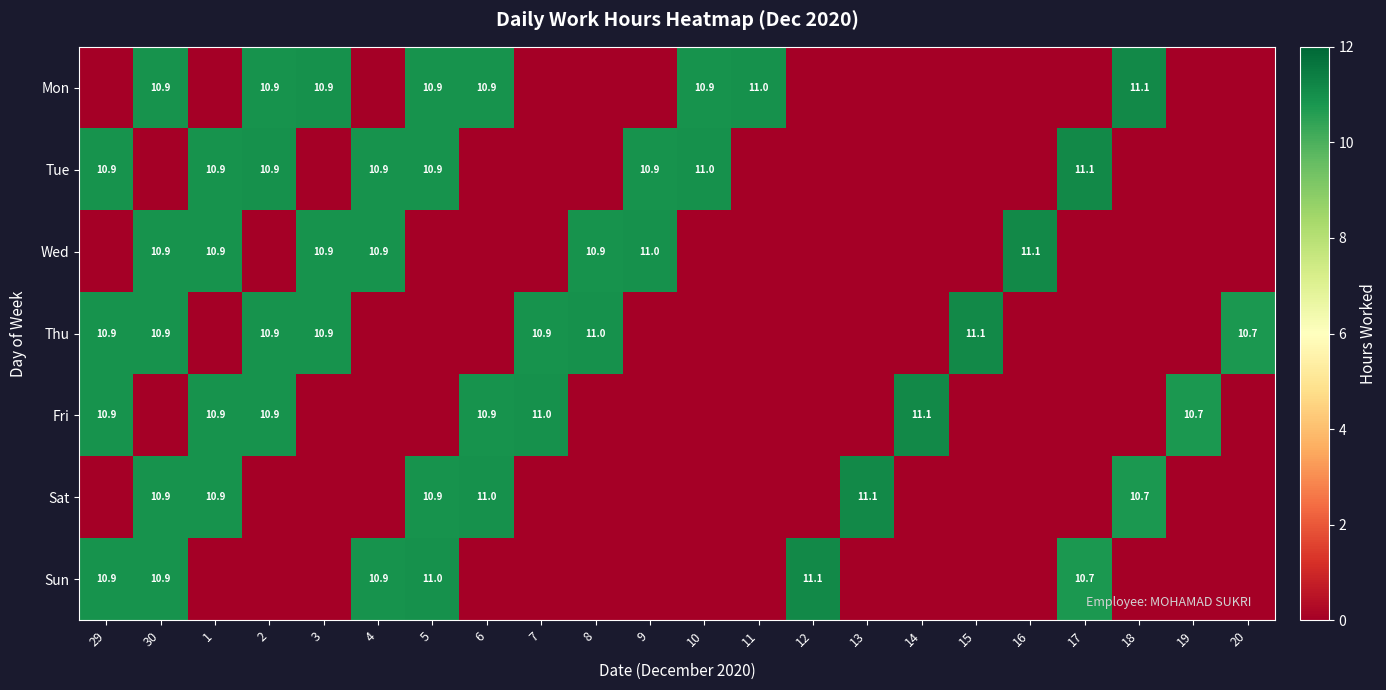

True or false: Wed has a value of 10.9 at 30.

True